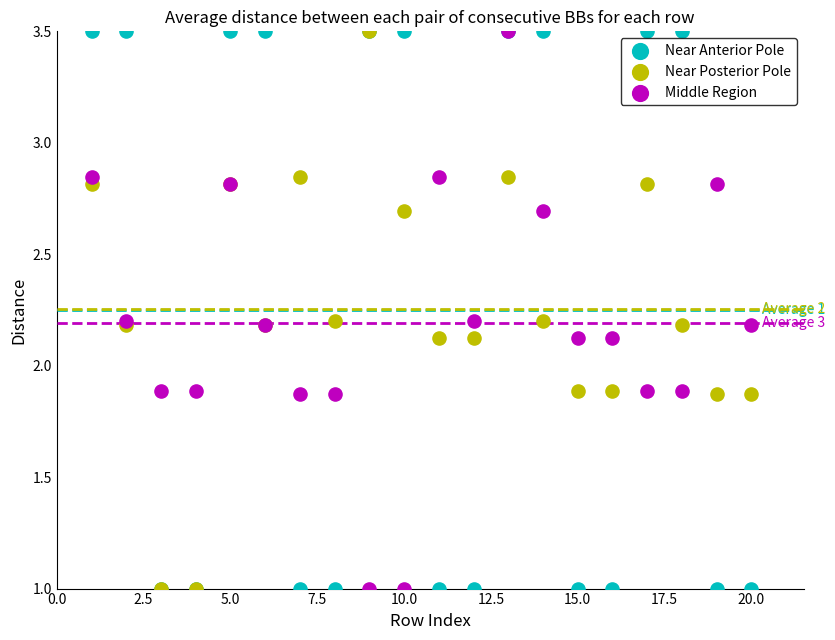

What are all the series names shown in the legend?

Near Anterior Pole, Near Posterior Pole, Middle Region